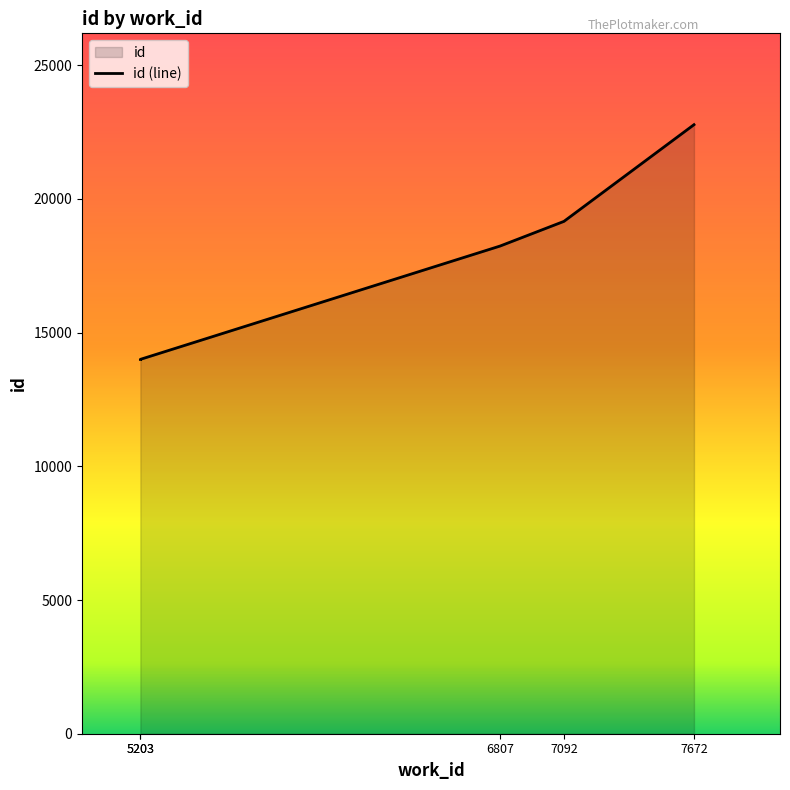

What is the maximum value shown in the chart?

22776